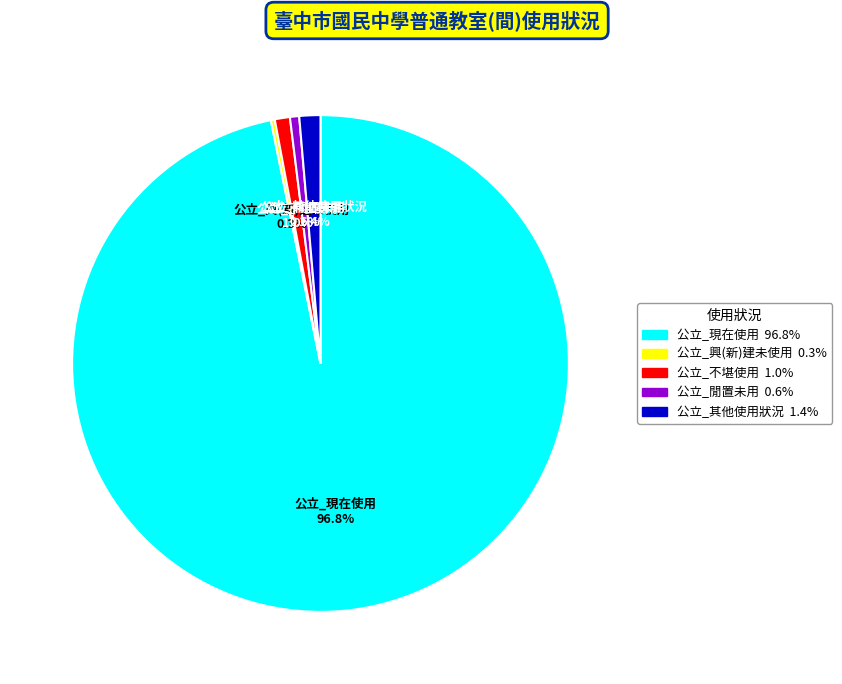

Does 公立_現在使用 account for over 50% of the chart?

Yes